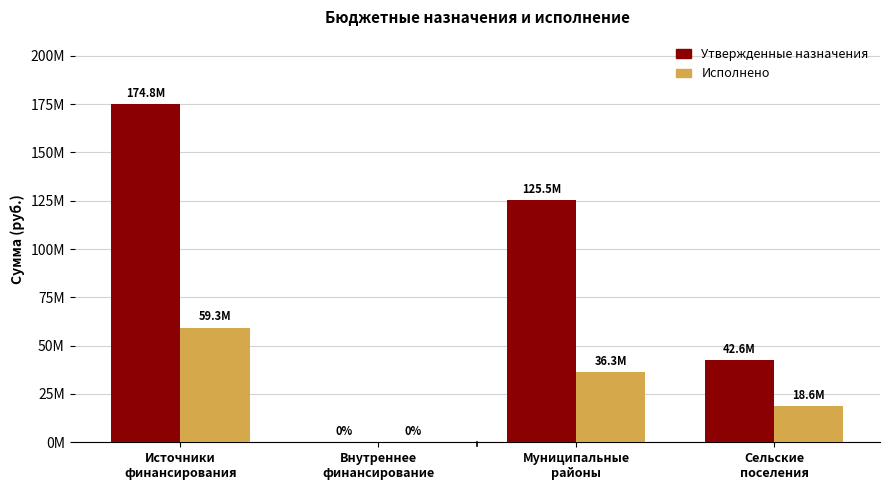

Between Источники
финансирования and Муниципальные
районы, which series saw the biggest shift?

Утвержденные назначения